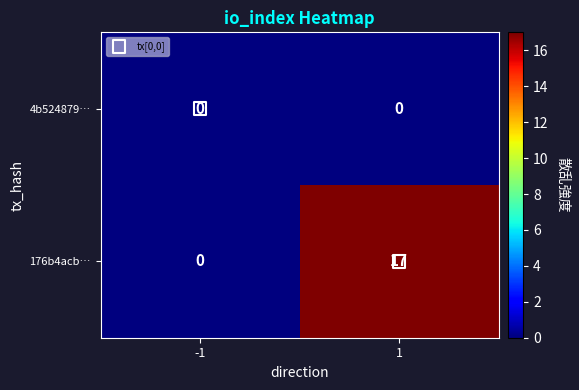

How many series are shown in this chart?

2